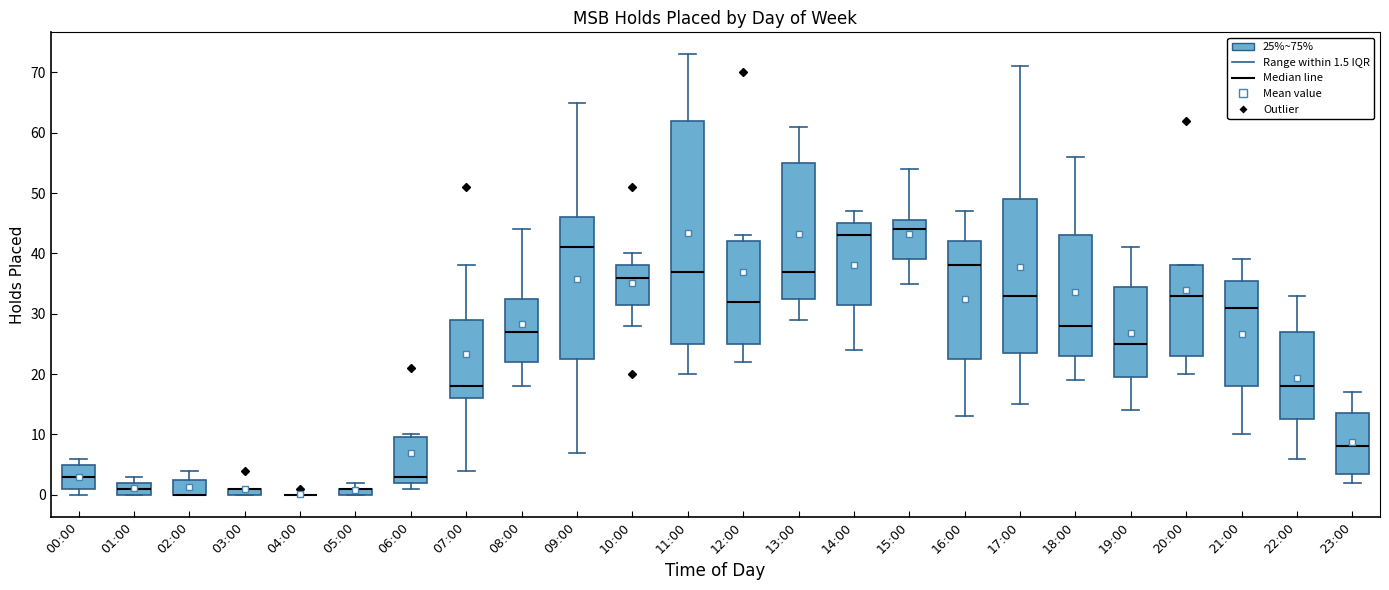

Where does the lower whisker of the box for 19:00 end on the y-axis? The values are not printed on the chart, so give them approximately, as read against the axis.

14